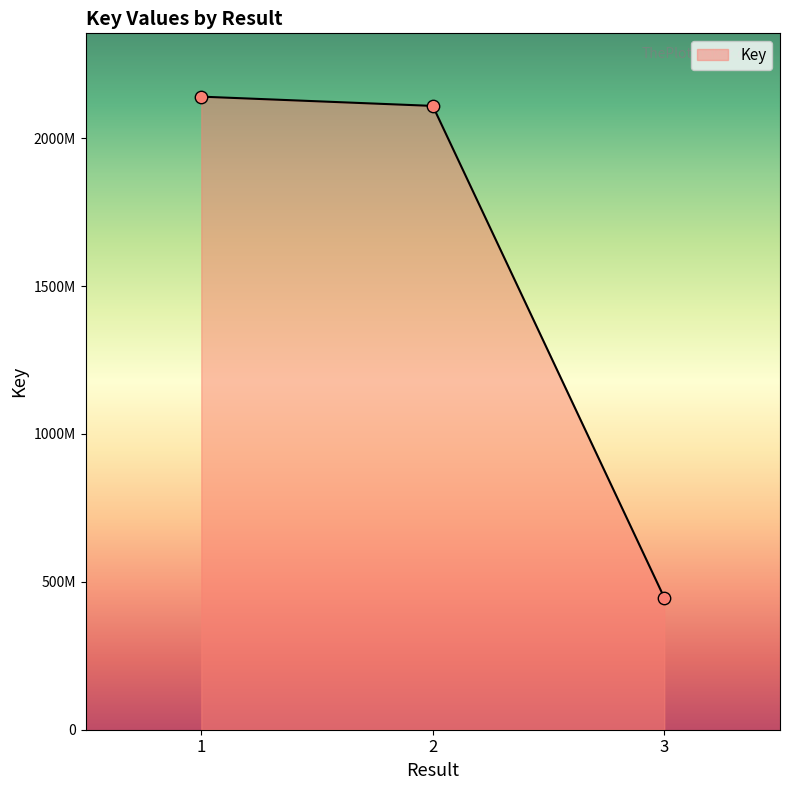

Between 1 and 2, which is larger?

1